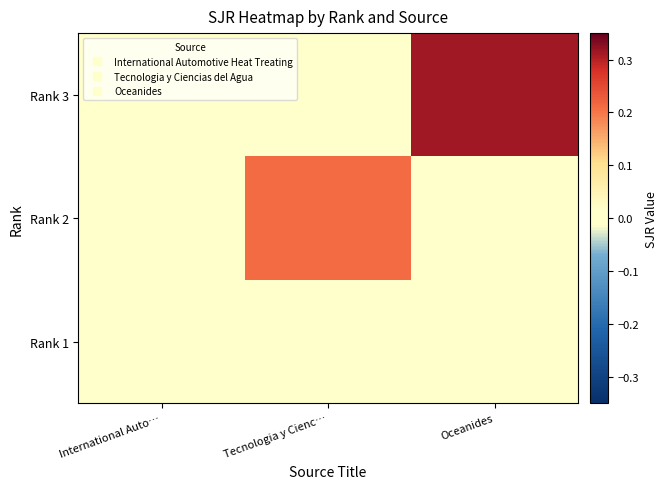

Rank the series by their maximum value, from lowest to highest.

Rank 1, Rank 2, Rank 3